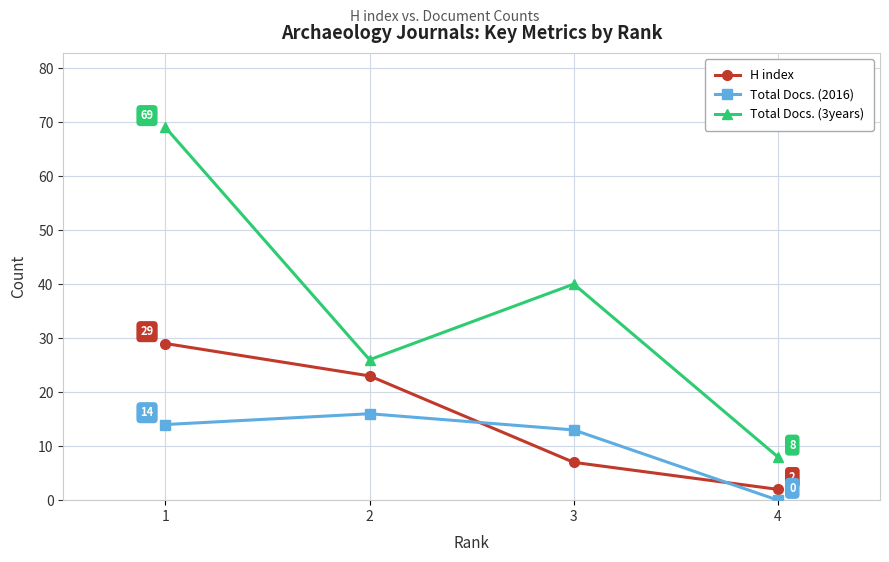

At which category is the sum across all series the highest?

1